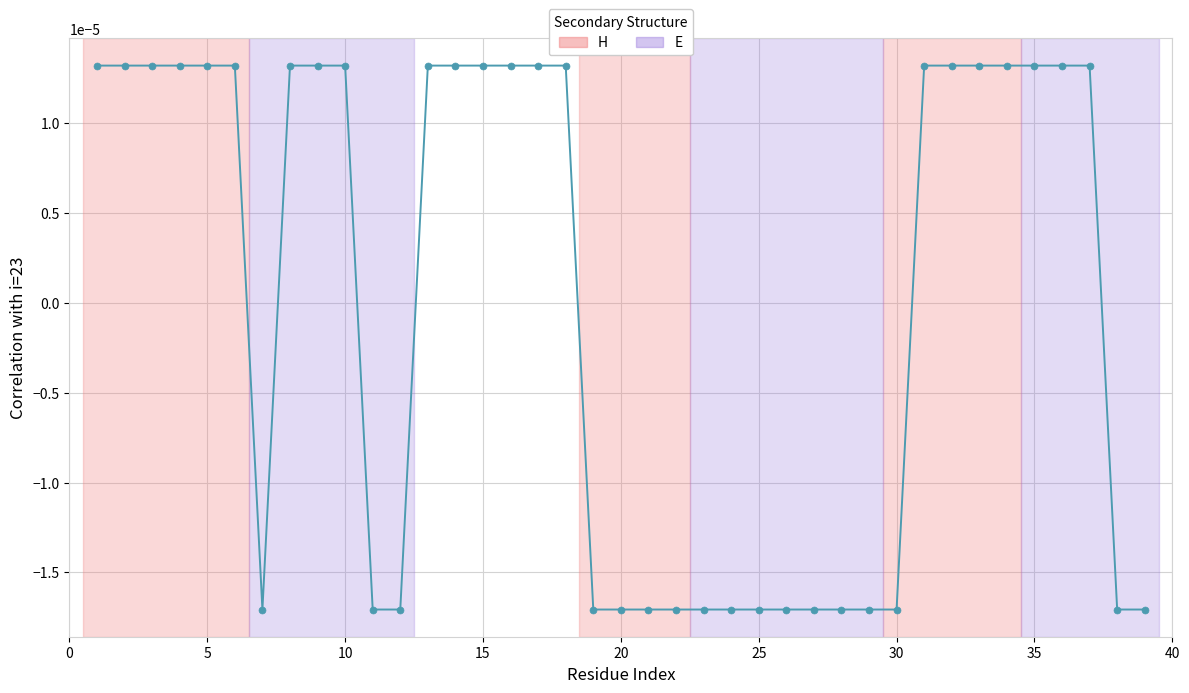

How many values are between 0 and 1?

22